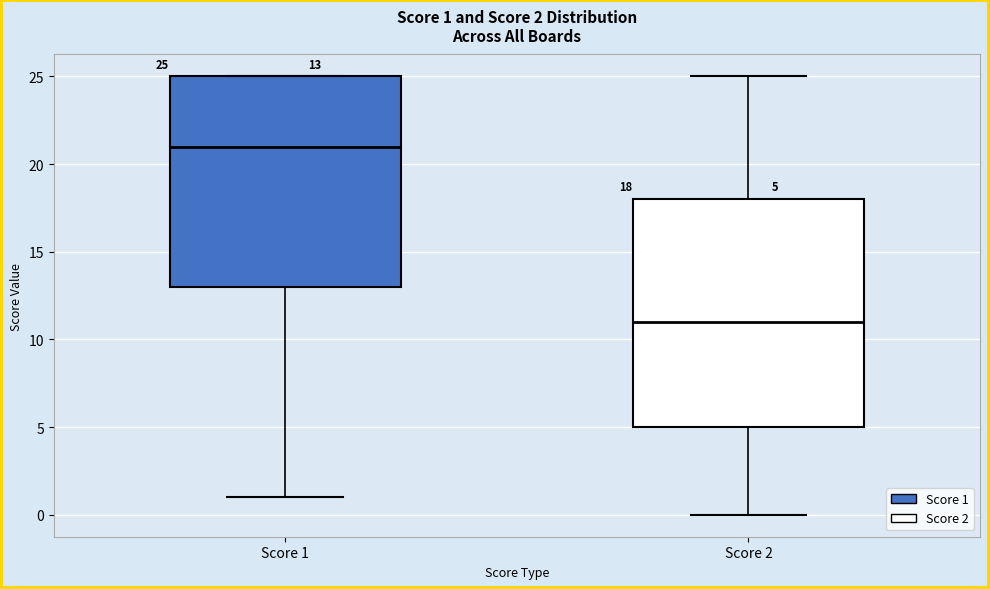

Which box's median line is the highest?

Score 1